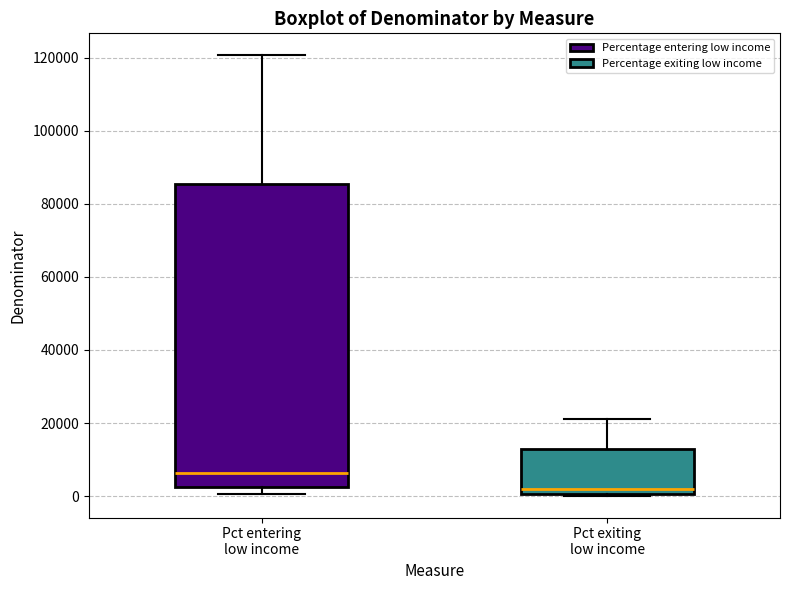

Comparing the boxes themselves (not the whiskers), which one is the tallest?

Pct entering low income